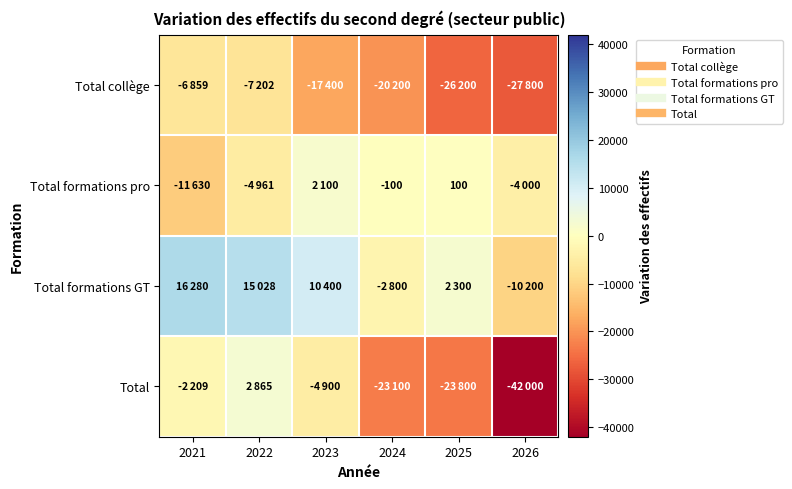

At 2023, list the series in order from largest to smallest.

Total formations GT, Total formations pro, Total, Total collège